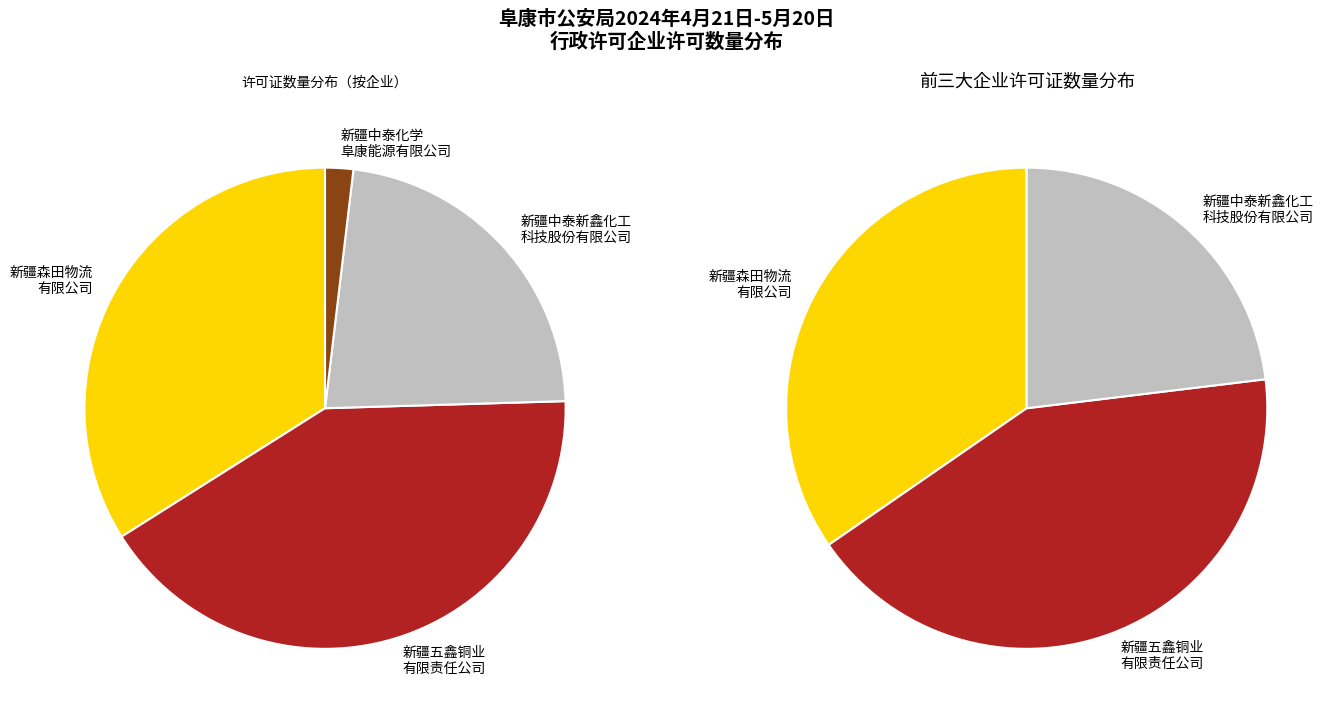

What is the change in value from 新疆森田物流有限公司 to 新疆中泰新鑫化工科技股份有限公司?

-6